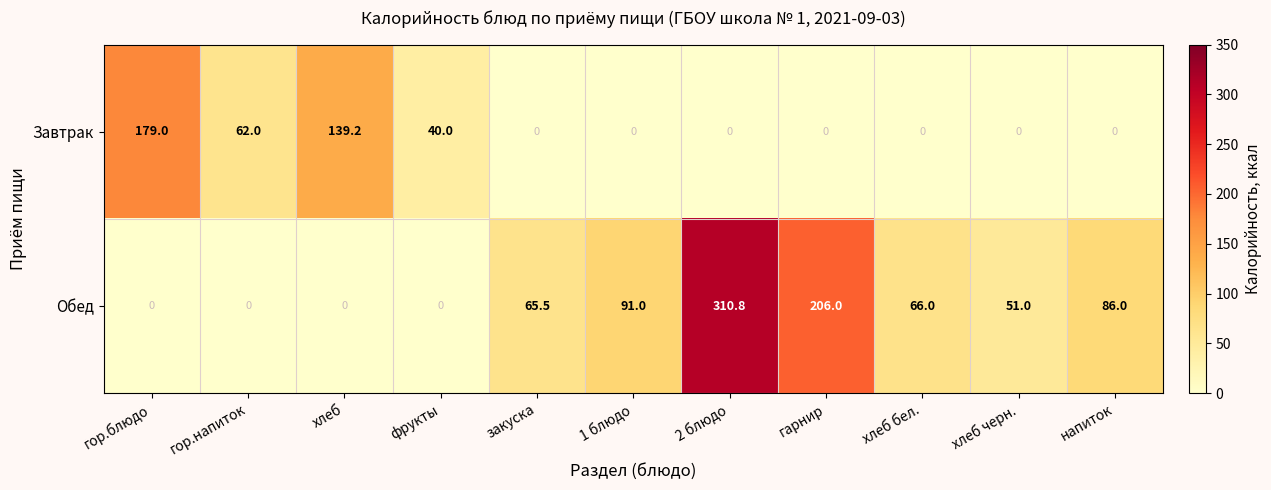

How many distinct data groups are displayed?

2